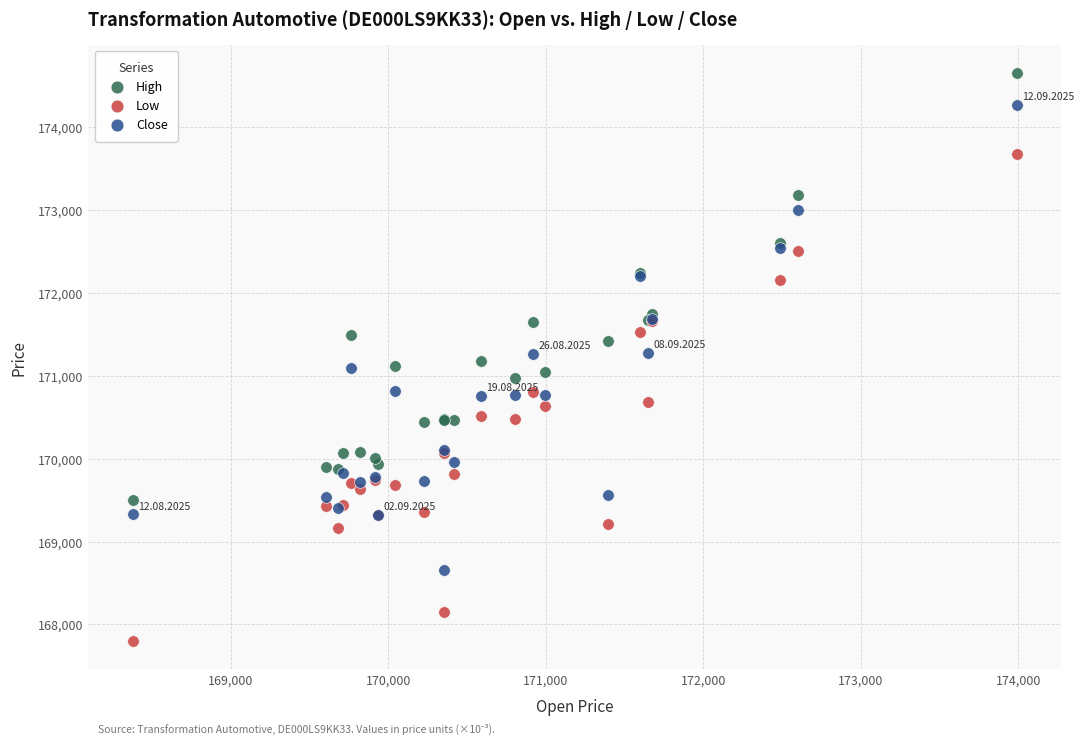

Which series reaches the maximum Y coordinate?

High